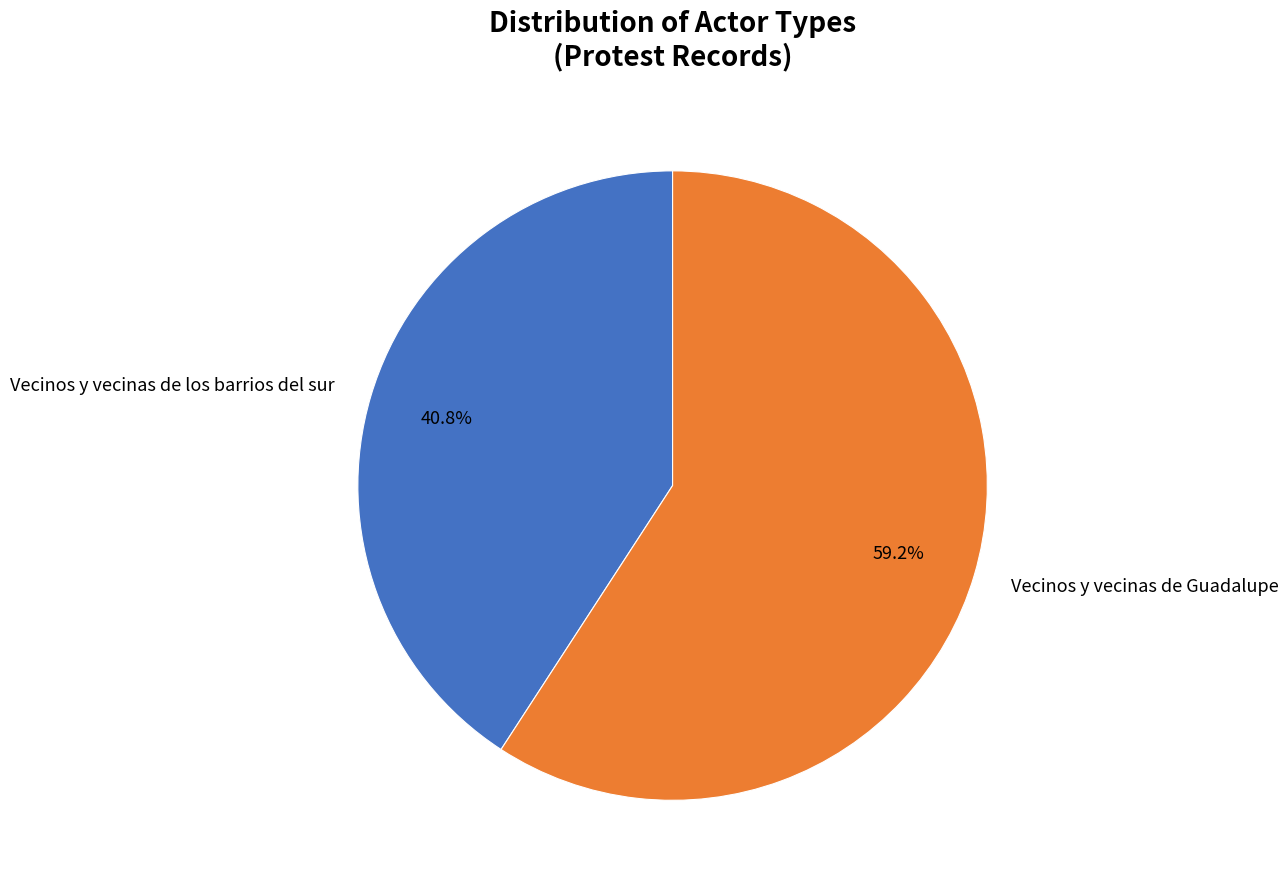

To the nearest percent, what is the combined percentage of Vecinos y vecinas de los barrios del sur and Vecinos y vecinas de Guadalupe?

100%